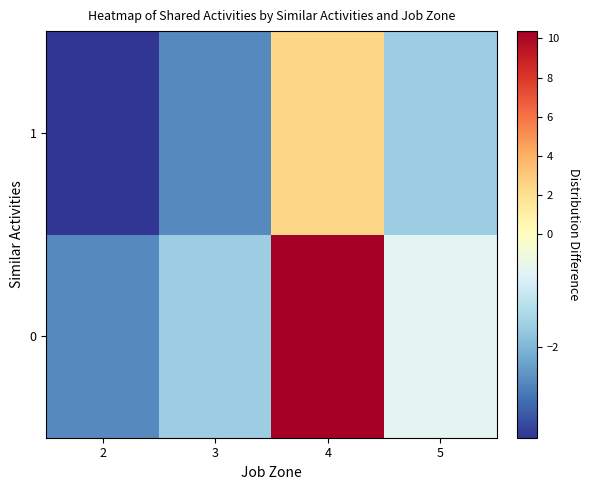

Reading left to right, what are all the values shown in this chart?

0: 2=-2.6	3=-1.6	4=10.4	5=-0.6
1: 2=-3.6	3=-2.6	4=2.4	5=-1.6